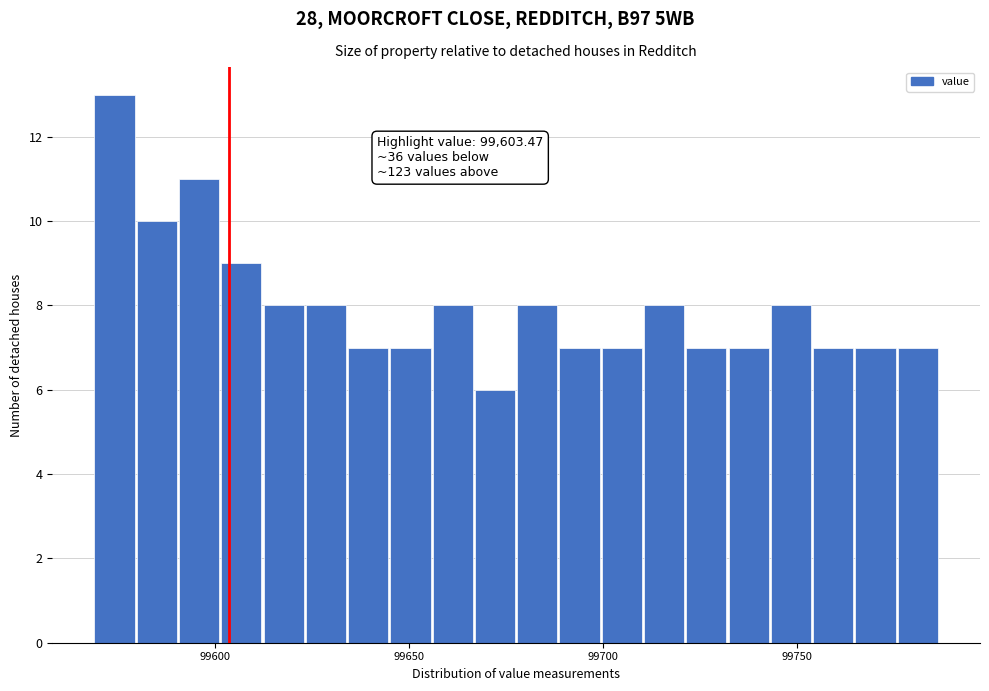

Around what value on the x-axis is the tallest bar? Give the approximate position of its centre, as read against the axis.

99575